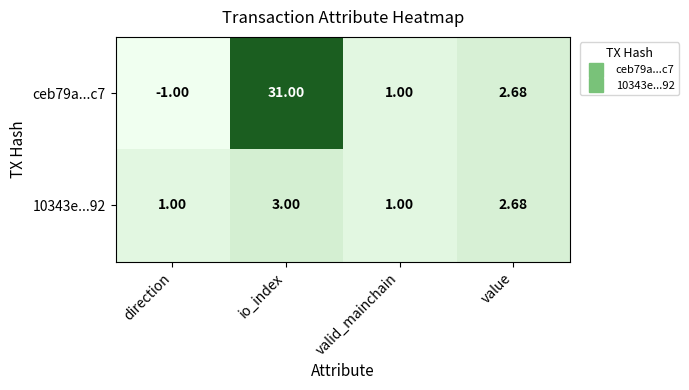

How many categories are shown in the chart?

4